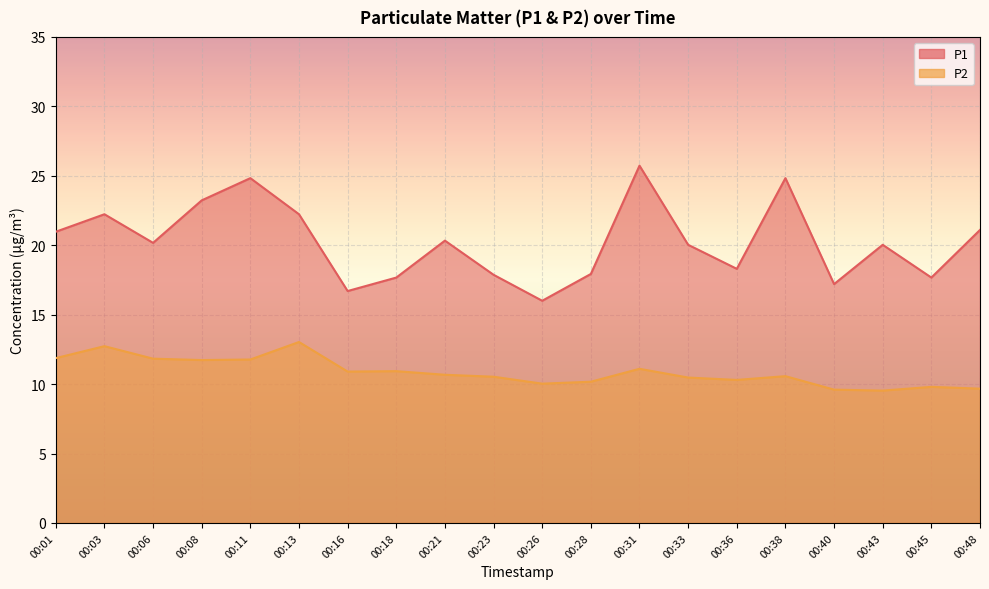

Which series changed the most between 00:33 and 00:36?

P1